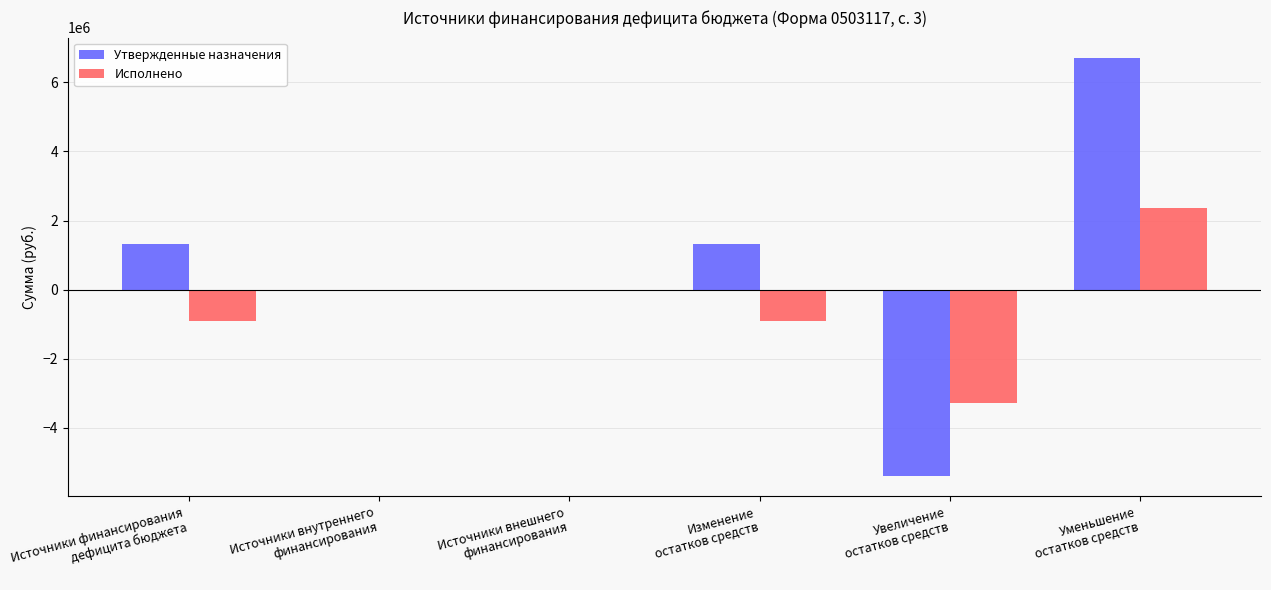

Are the bars grouped side by side (vs. stacked)?

Yes